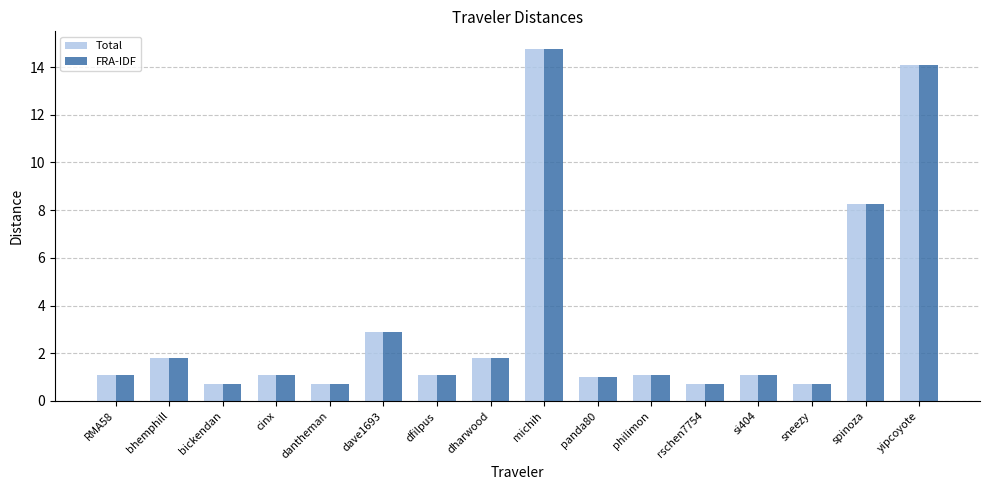

Is it true that Total equals 2.9 at dave1693?

True